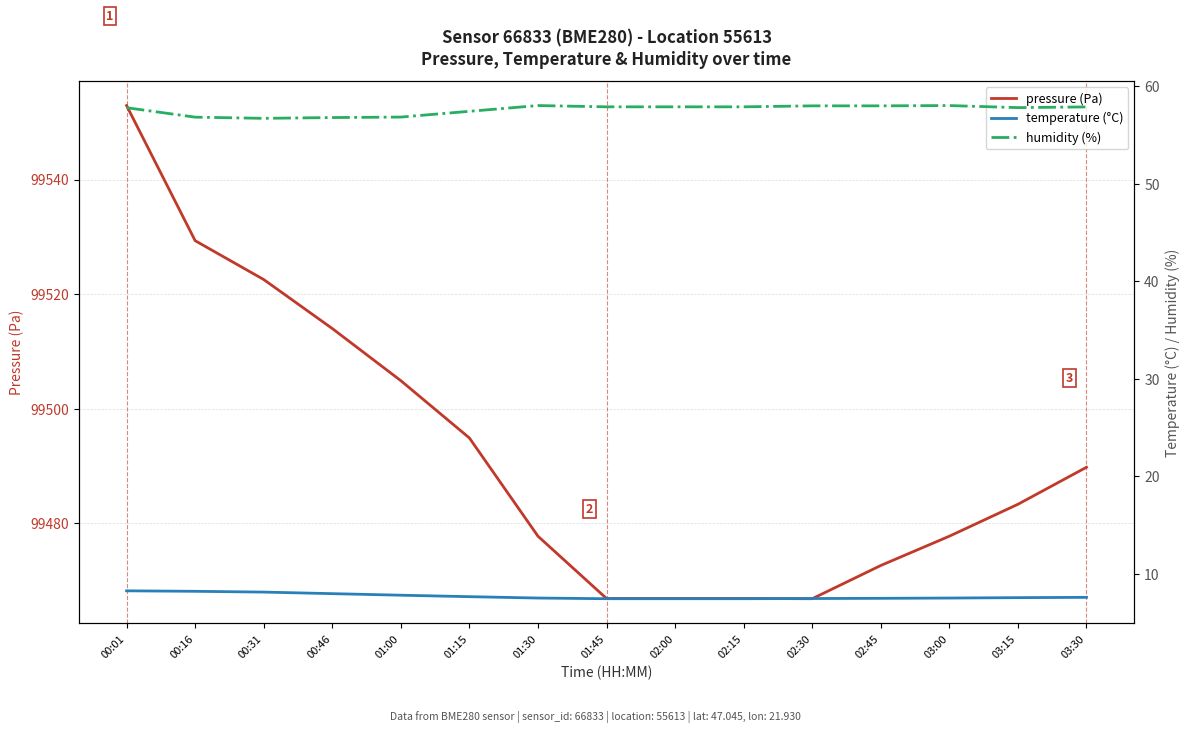

How many interior local valleys does the humidity (%) series have?

2